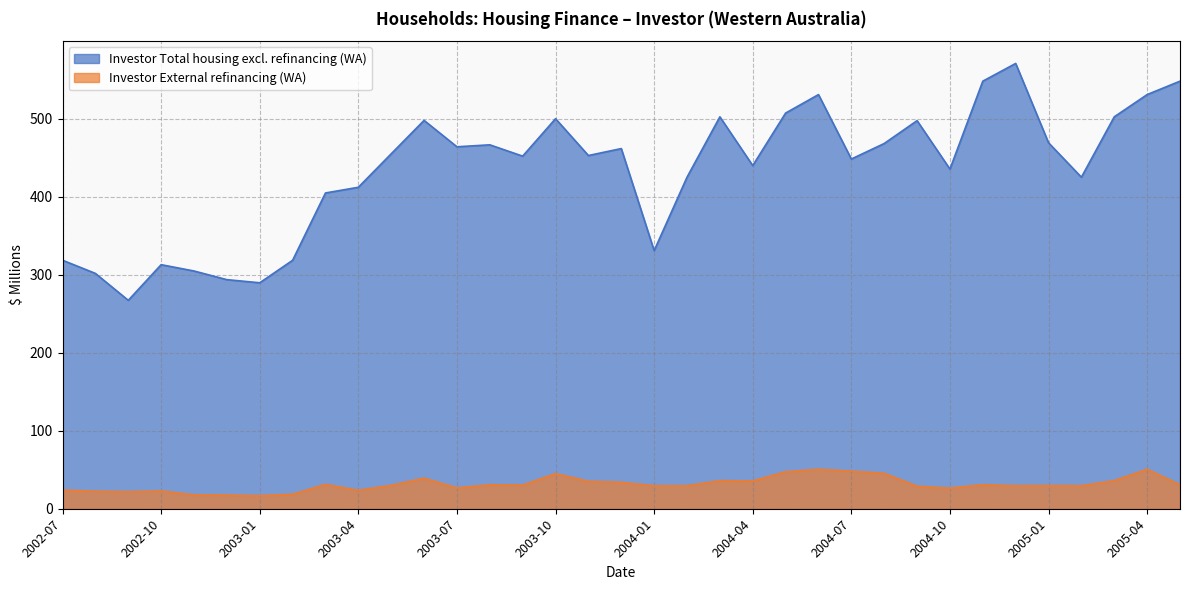

Reading left to right, extract all data points from this chart.

Investor Total housing excl. refinancing (WA): 318.5	301.6	267.1	312.8	304.7	293.6	289.6	318.4	404.7	412.0	454.9	497.7	463.9	466.4	451.9	499.9	452.7	461.6	330.8	424.9	502.3	439.8	507.1	530.8	448.2	468.1	497.4	435.3	548.0	570.7	469.0	424.9	502.3	530.8	548.0
Investor External refinancing (WA): 23.9	22.5	21.9	22.8	17.7	17.5	16.8	18.5	31.2	23.6	30.0	39.2	26.7	30.7	30.3	45.0	35.2	33.9	29.4	29.5	36.0	35.6	47.4	50.6	48.2	45.4	28.9	26.4	30.8	29.5	29.6	29.5	36.0	50.6	30.8